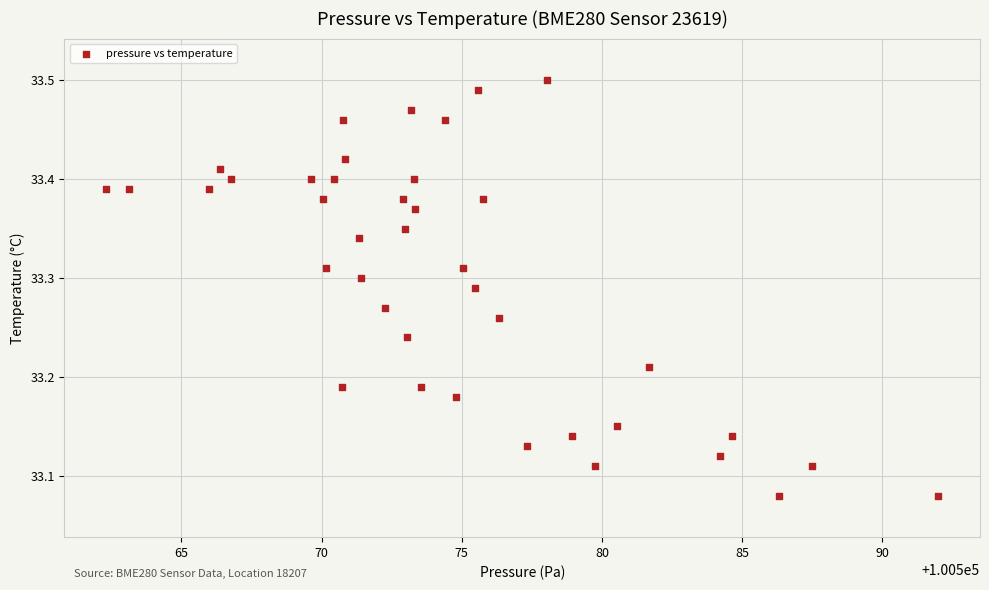

What is the range of X values (max minus min)?

29.7